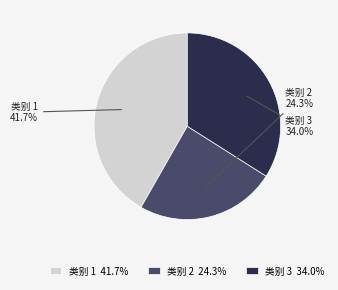

How many slices are in this pie chart?

3